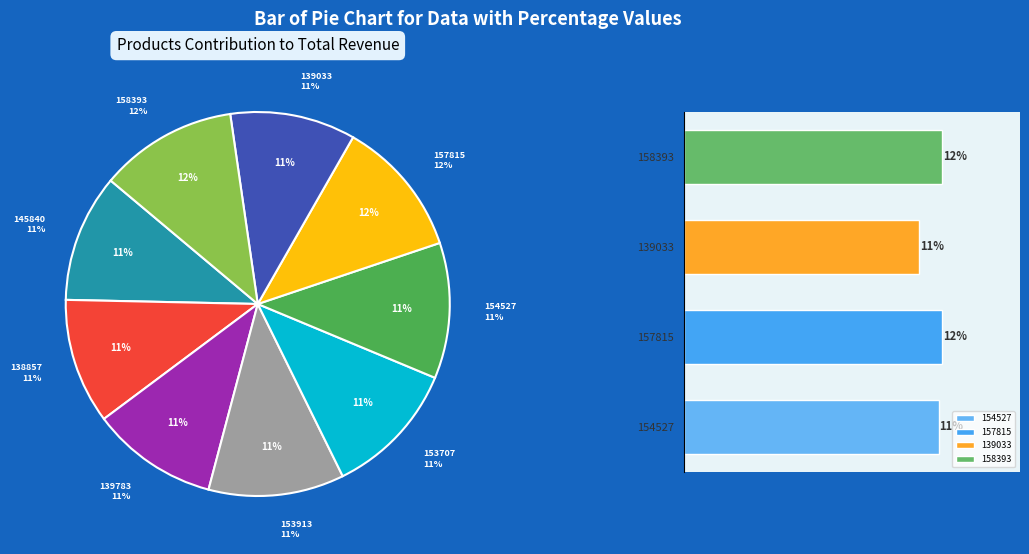

Count the number of slices in the pie.

9